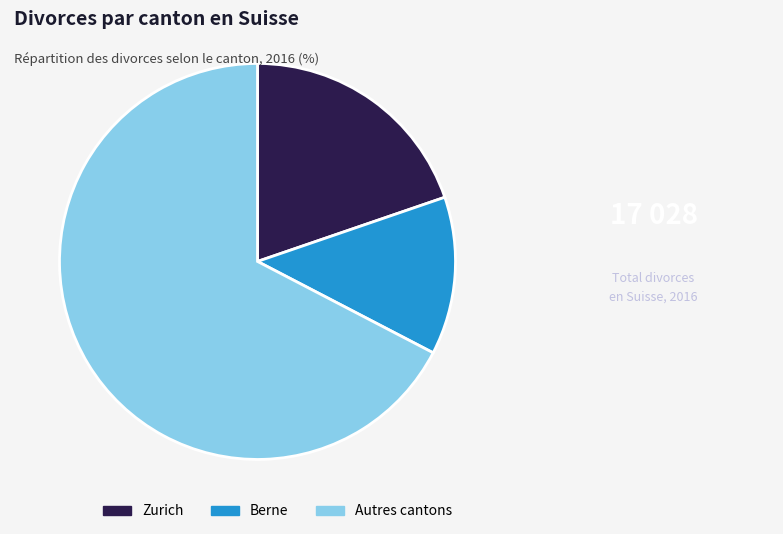

Which category has the biggest portion of the pie?

Autres cantons